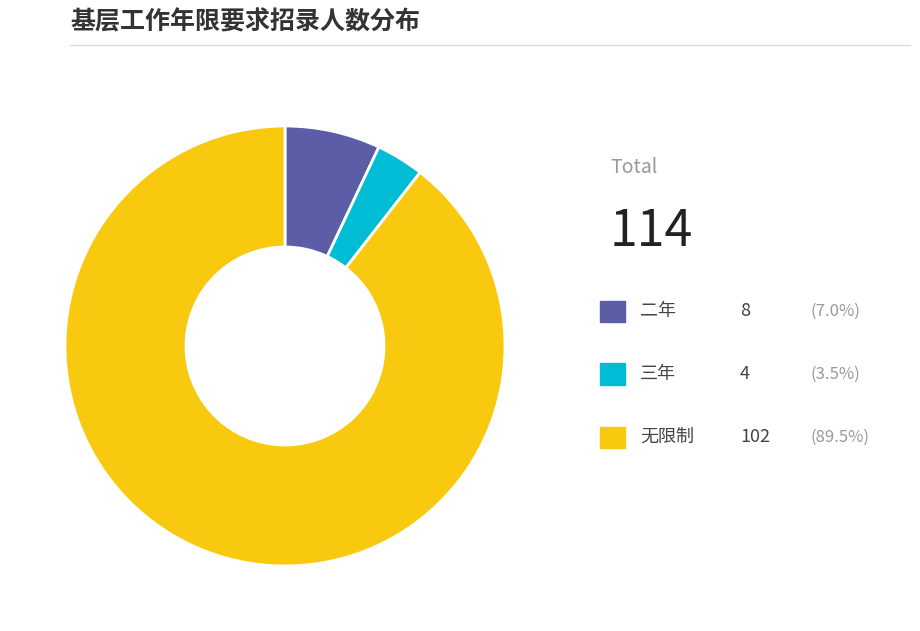

Is there a majority slice in this chart?

Yes